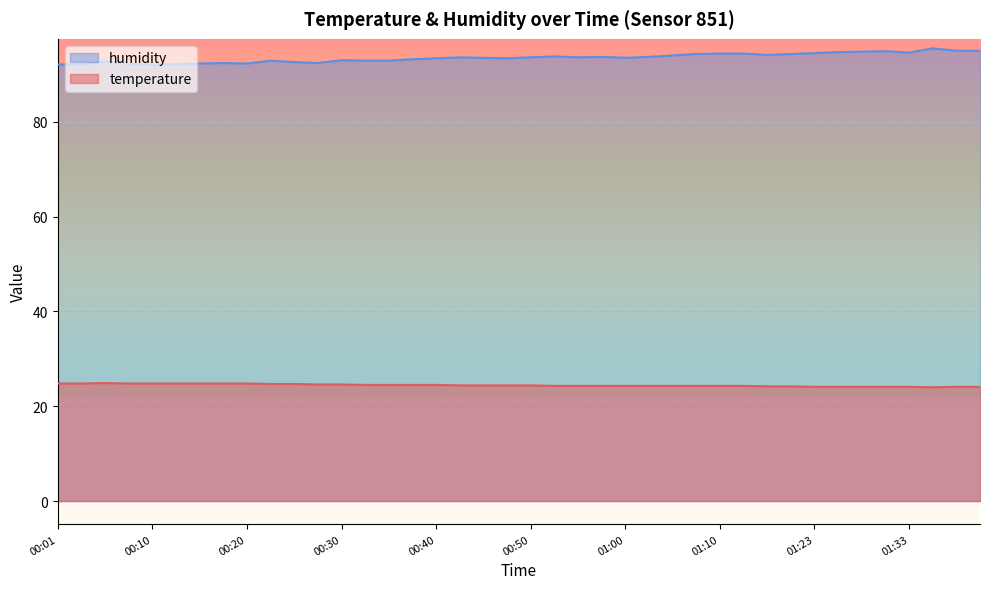

Between 01:05 and 01:12, which series saw the biggest shift?

humidity